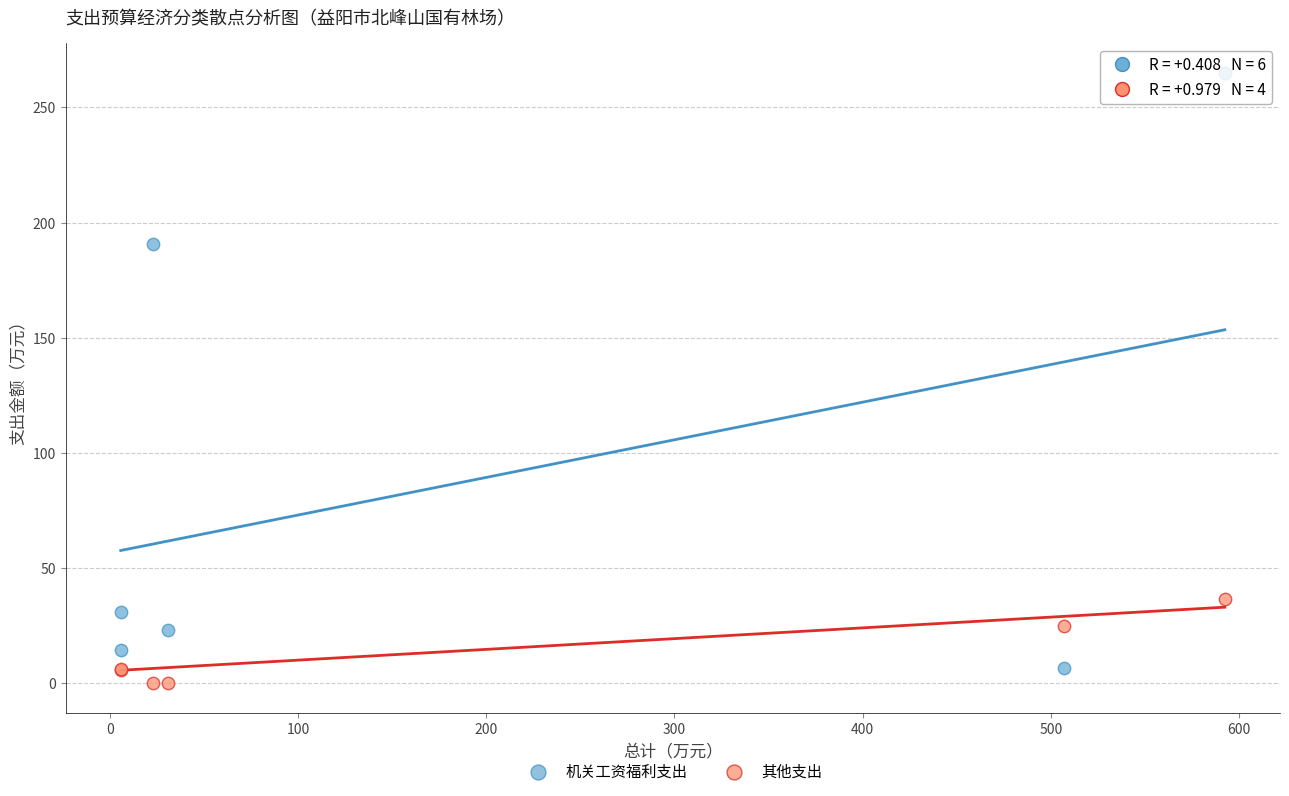

Which series reaches the maximum Y coordinate?

机关工资福利支出